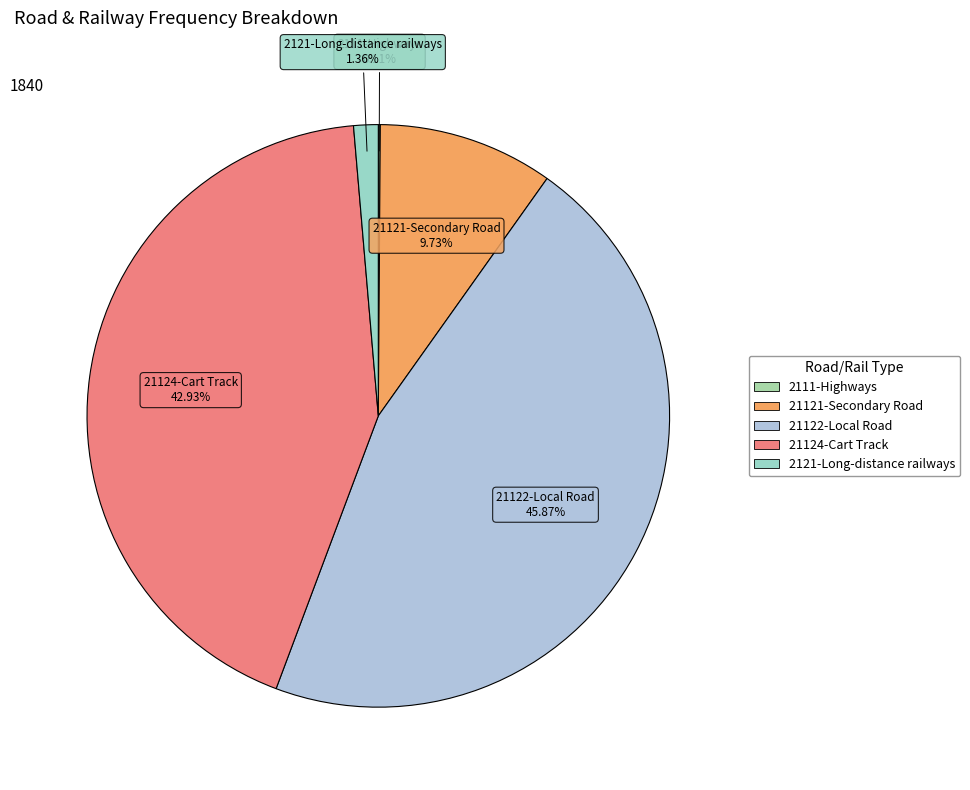

Which category has the biggest portion of the pie?

21122-Local Road